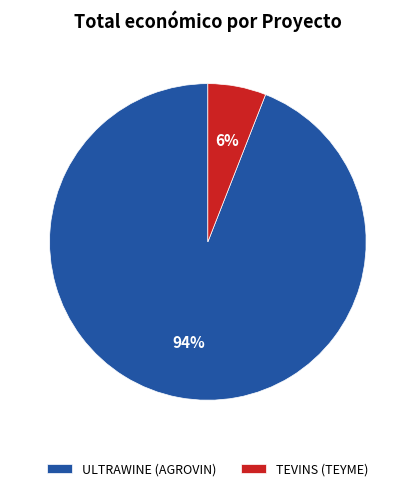

Which category accounts for the majority?

ULTRAWINE (AGROVIN)